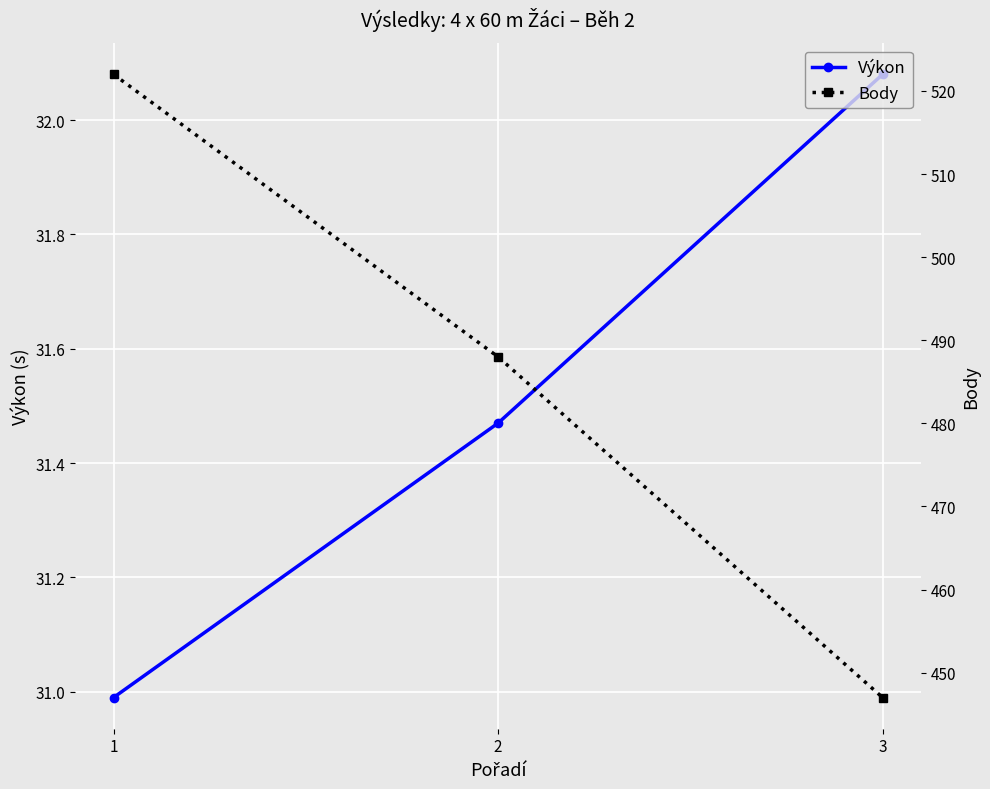

Is it true that Výkon equals 44.8 at 3?

False